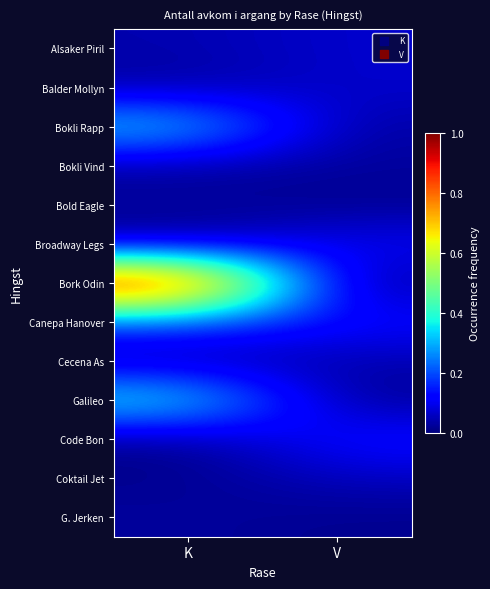

What is the maximum value shown in the chart?

1.0